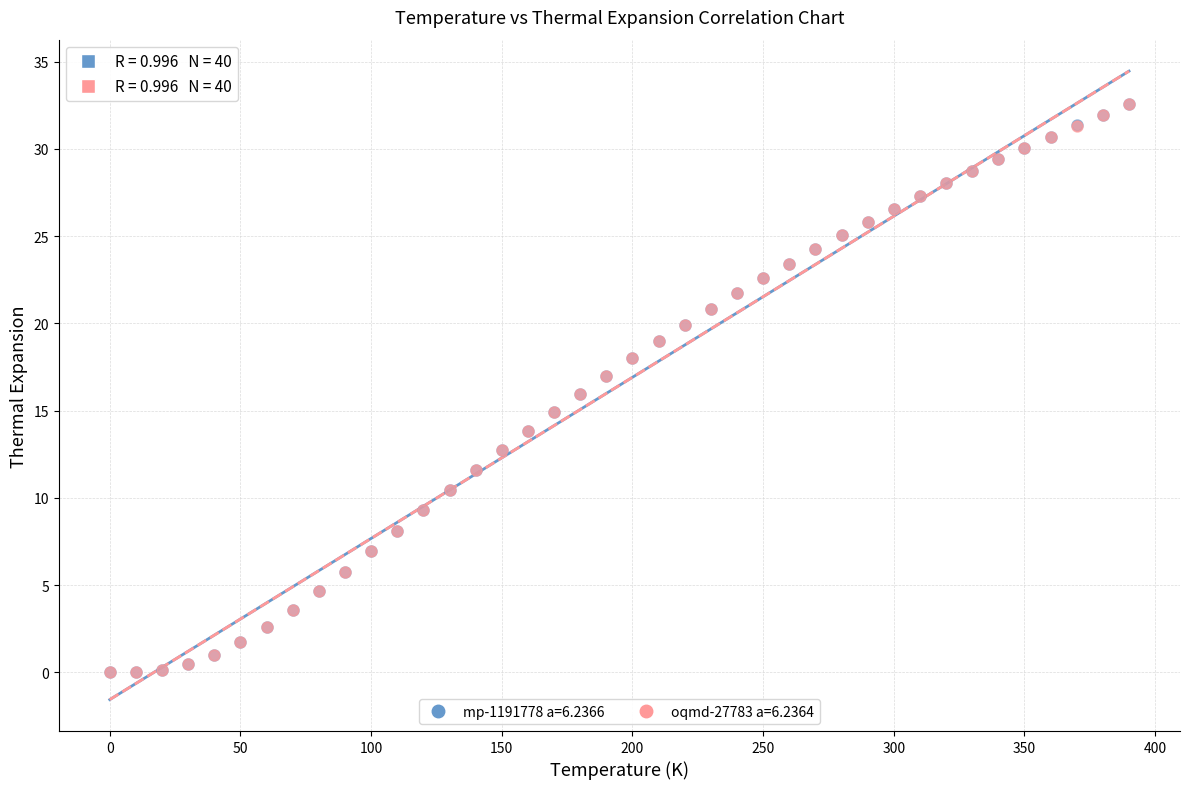

What are all the series names shown in the legend?

mp-1191778 a=6.2366, oqmd-27783 a=6.2364